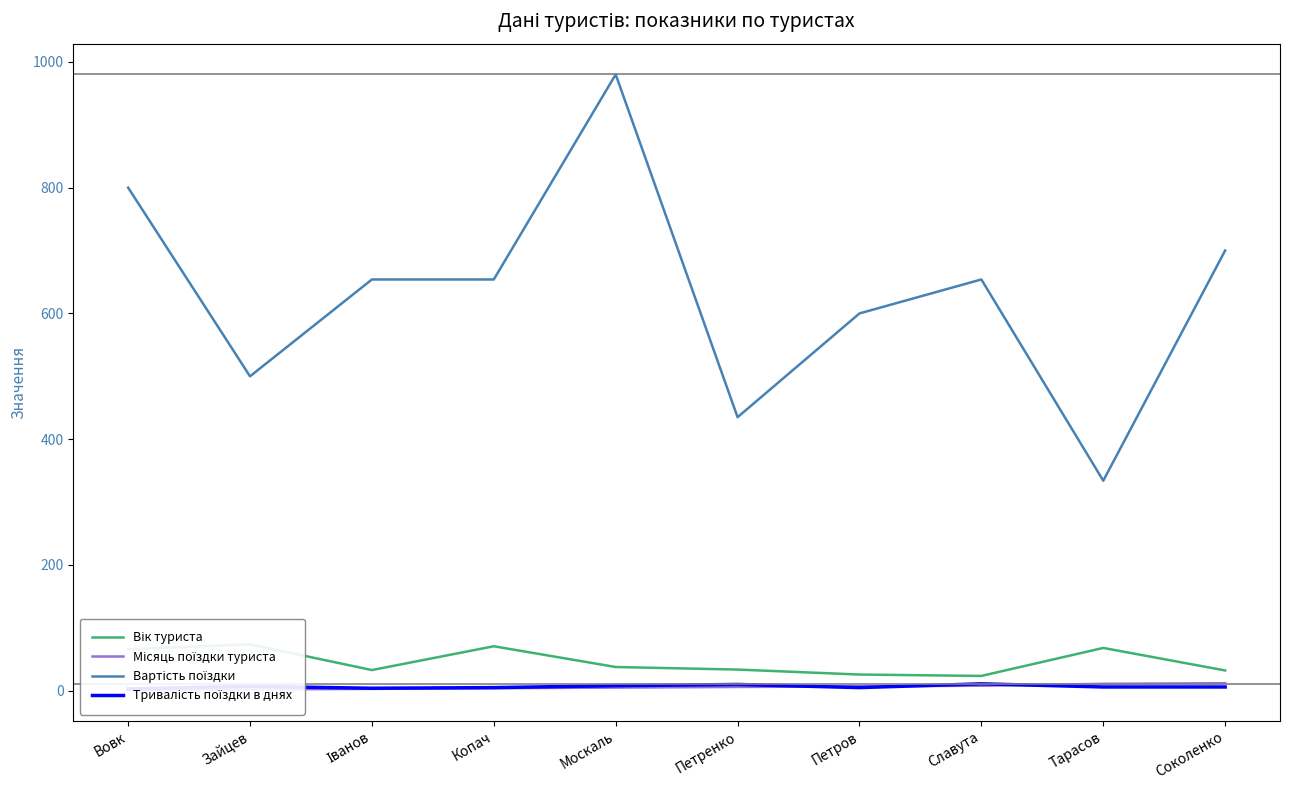

At how many categories does at least one series exceed 378?

9